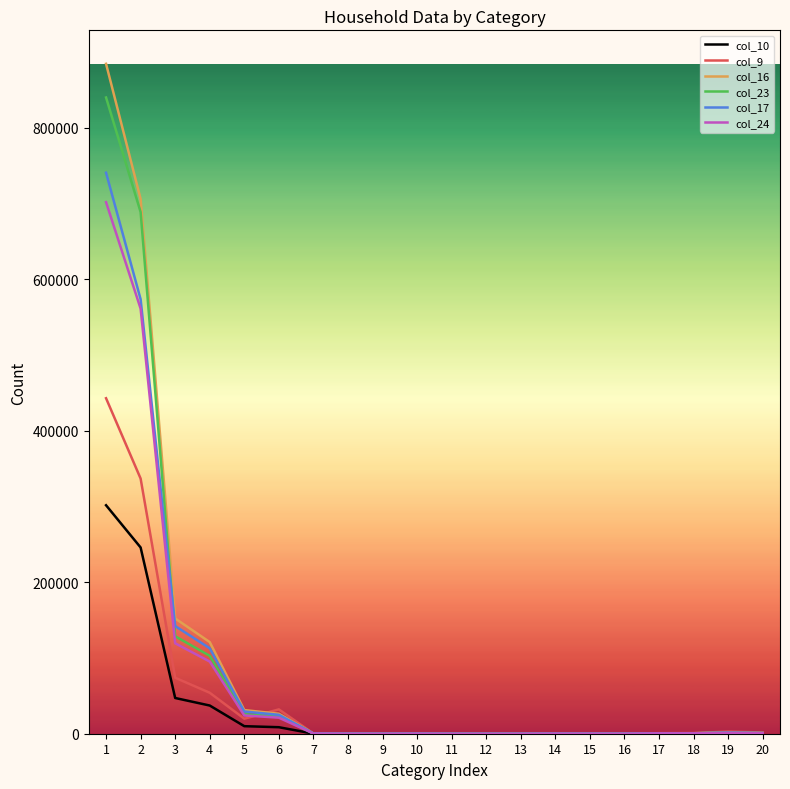

Which series has the widest spread of values?

col_16